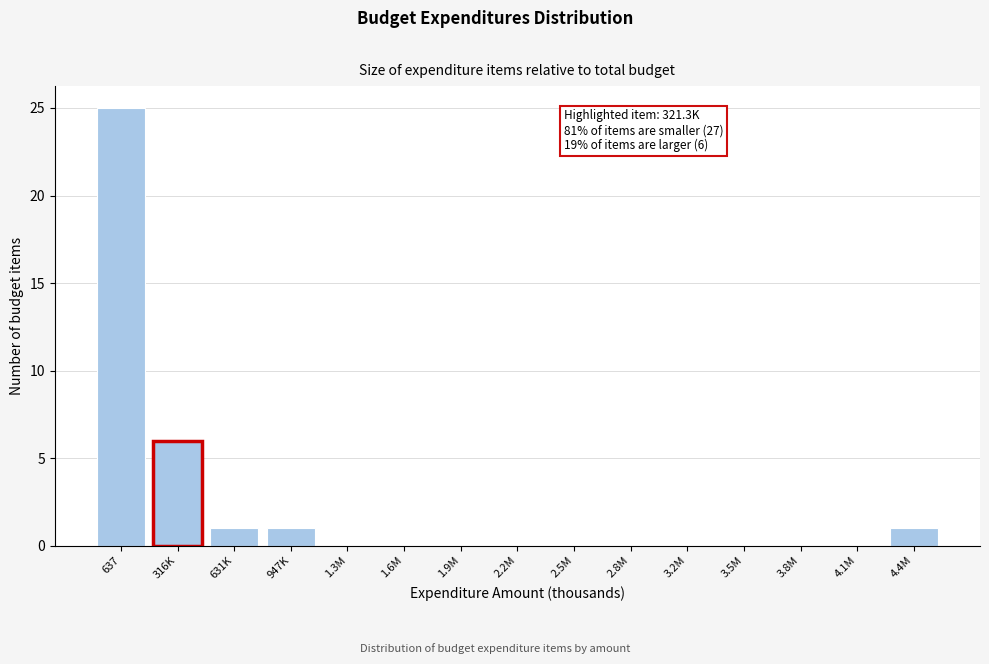

Reading right to left, list all the values displayed in this chart.

4.4M=1	4.1M=0	3.8M=0	3.5M=0	3.2M=0	2.8M=0	2.5M=0	2.2M=0	1.9M=0	1.6M=0	1.3M=0	947K=1	631K=1	316K=6	637=25